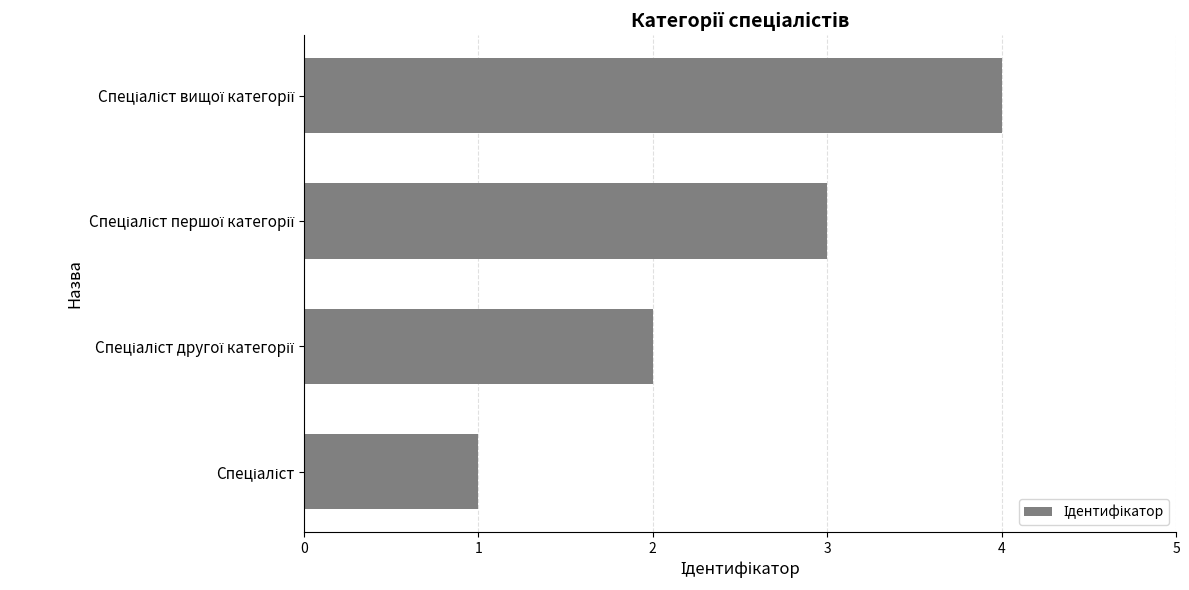

What is the difference between the maximum and minimum values?

3